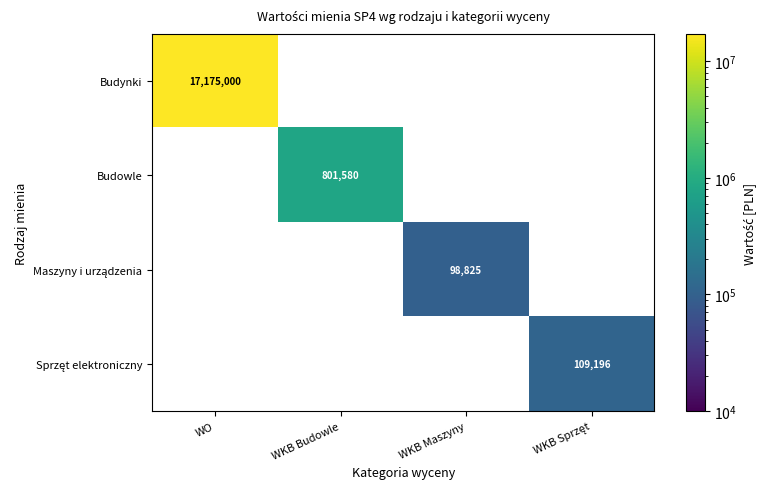

The Budowle series shows 801580 at WKB Budowle. True or false?

True